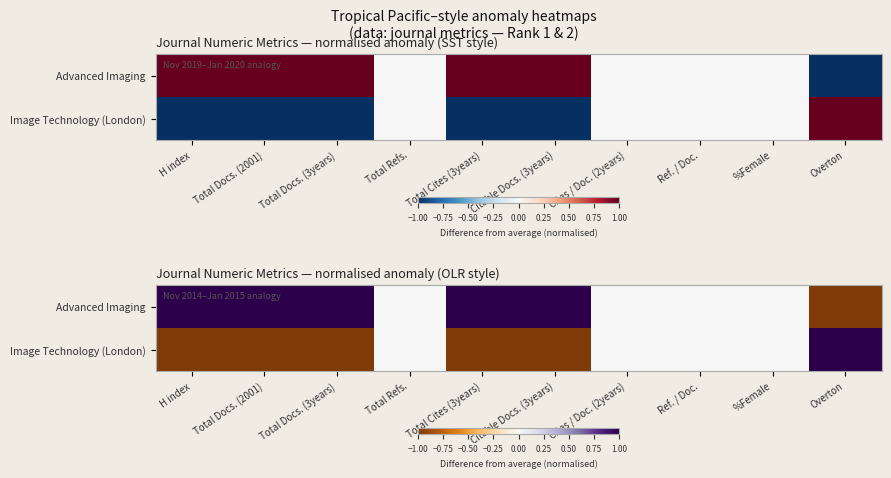

What is the difference between the second highest and second lowest values in the Image Technology (London) series?

1